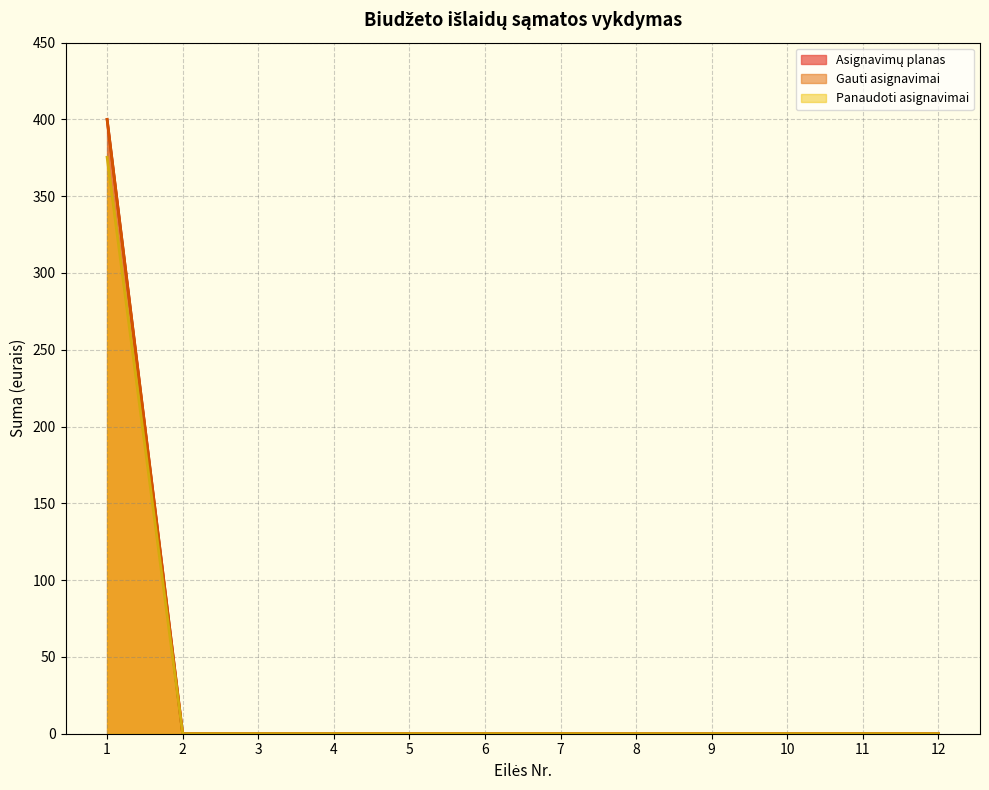

How many values in Gauti asignavimai are above zero?

1